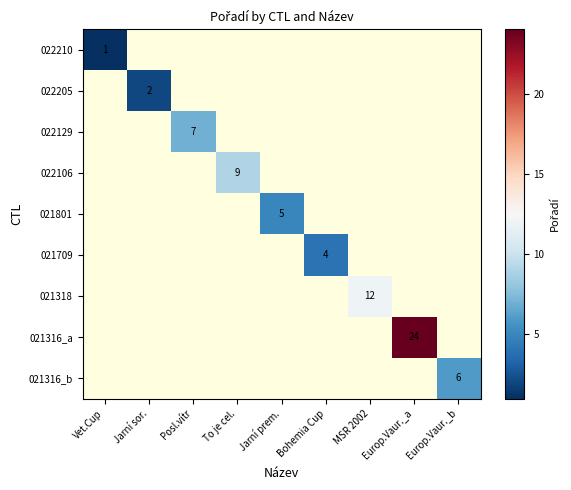

The value of 021801 at Jarní prem. is 5. True or false?

True